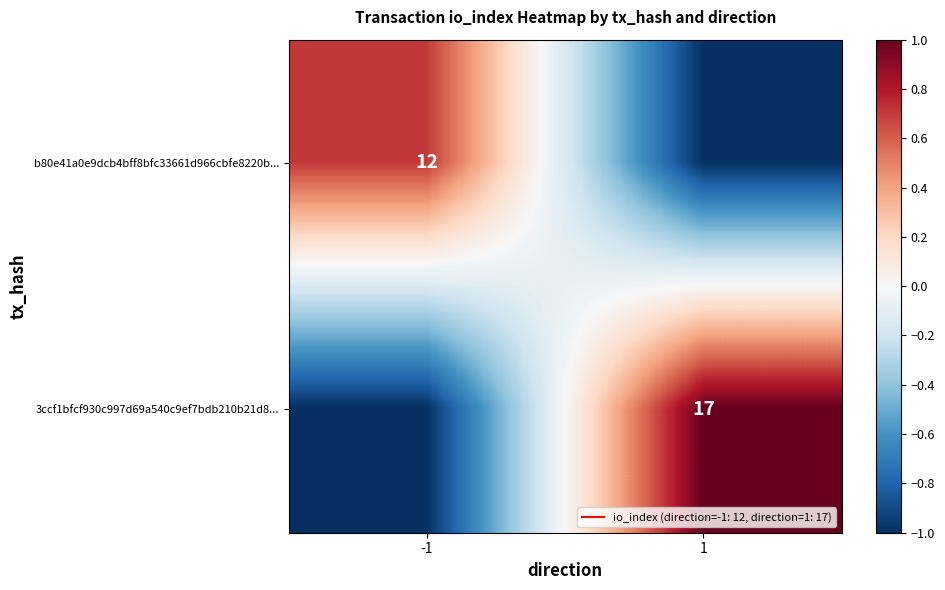

Is the value of b80e41a0e9dcb4bff8bfc33661d966cbfe8220b... at -1 greater than the value of 3ccf1bfcf930c997d69a540c9ef7bdb210b21d8... at 1?

No